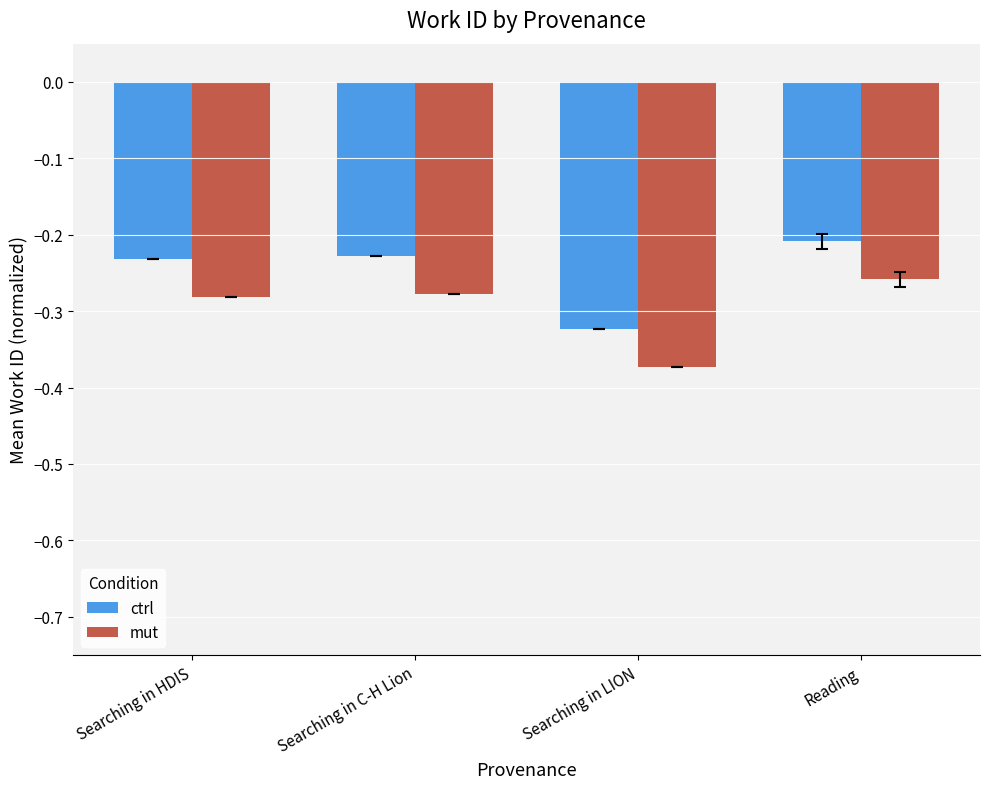

Which series has the largest total across all categories?

ctrl